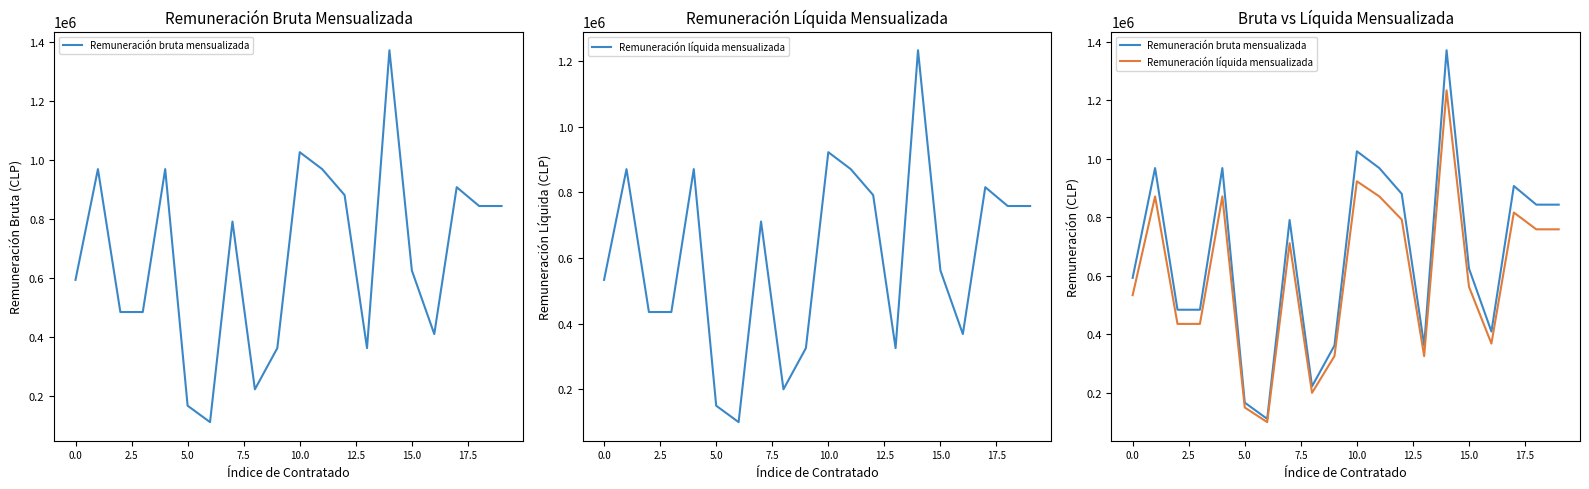

How many values in the Remuneración bruta mensualizada series exceed 790398?

9